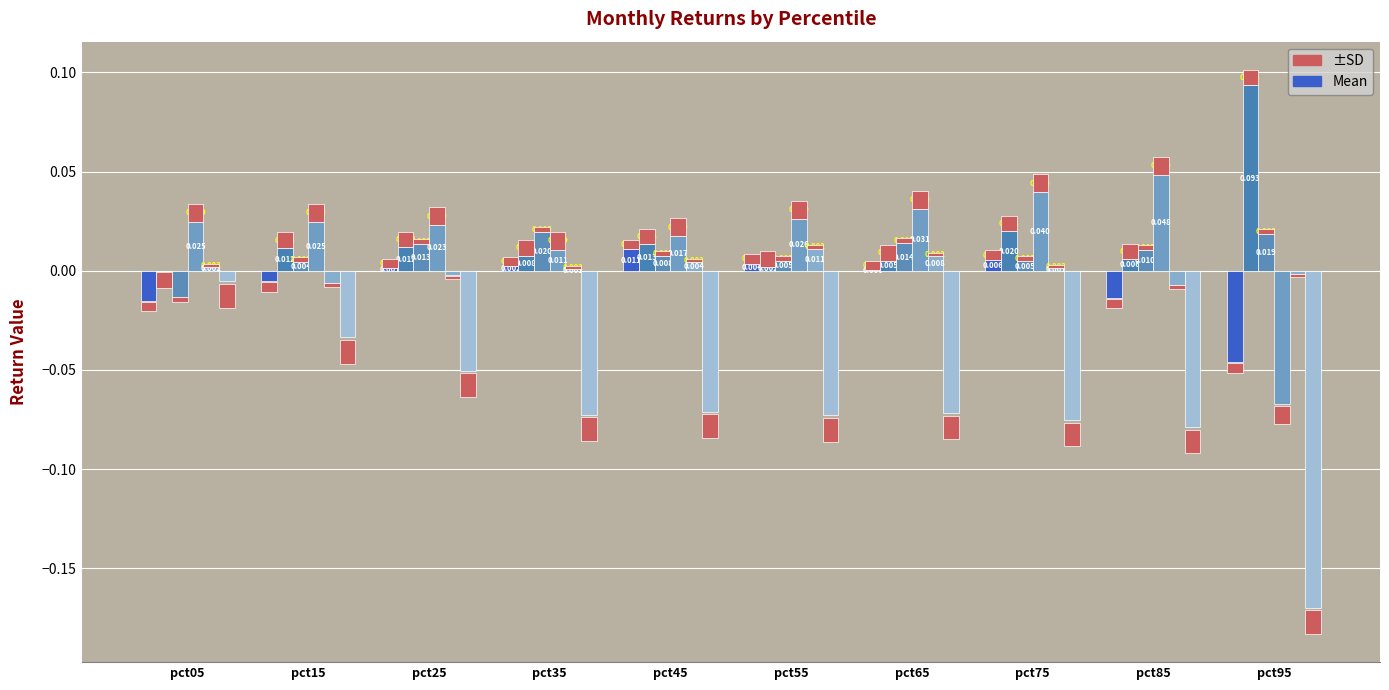

At which label does Feb first exceed 0?

pct15